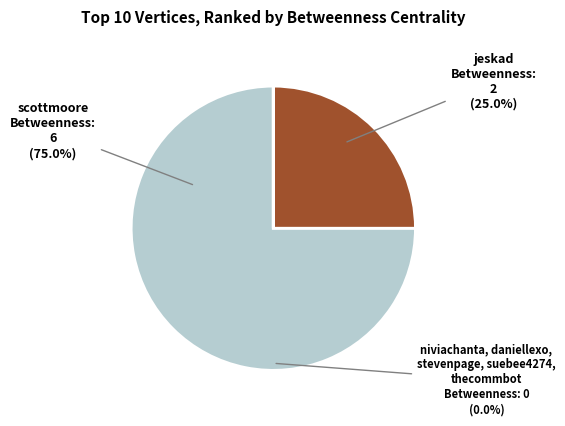

What is the change in value from jeskad to niviachanta?

-2